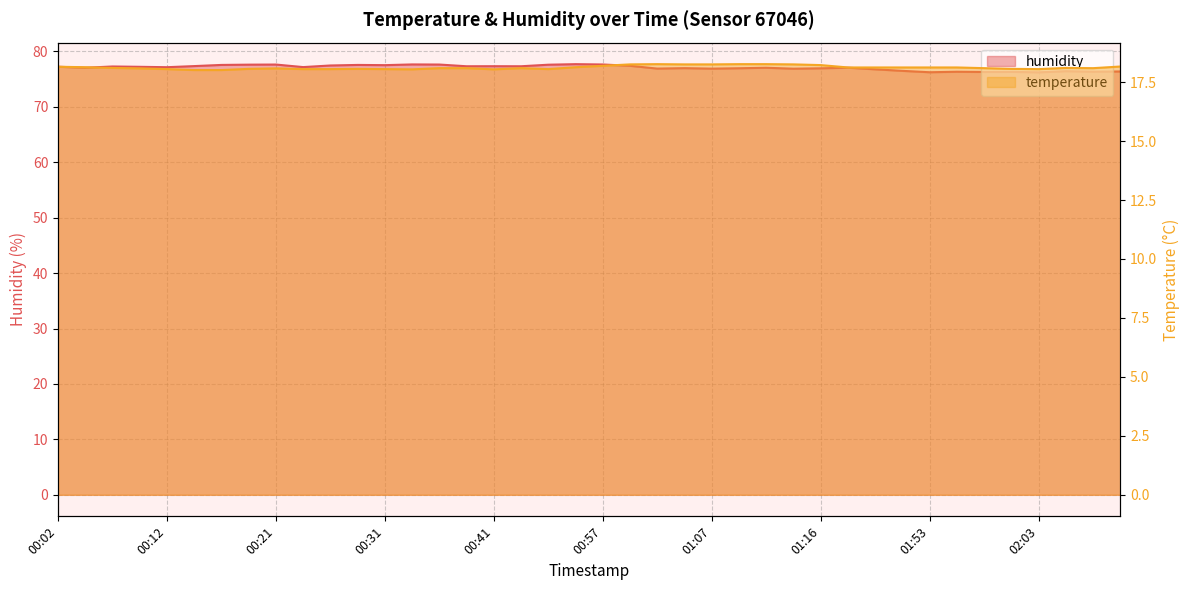

Reading left to right, list all the values displayed in this chart.

temperature: 18.1	18.1	18.1	18.1	18.1	18.0	18.0	18.1	18.1	18.1	18.1	18.1	18.1	18.0	18.1	18.1	18.0	18.1	18.1	18.1	18.2	18.2	18.3	18.2	18.2	18.3	18.3	18.2	18.2	18.1	18.1	18.1	18.1	18.1	18.1	18.1	18.1	18.1	18.1	18.2
humidity: 77.2	77.1	77.3	77.2	77.2	77.4	77.6	77.6	77.6	77.2	77.5	77.6	77.5	77.7	77.6	77.3	77.3	77.3	77.6	77.7	77.7	77.4	76.9	77.0	76.9	77.0	77.1	76.9	77.0	77.1	76.8	76.5	76.2	76.3	76.3	76.3	76.2	76.4	76.3	76.4